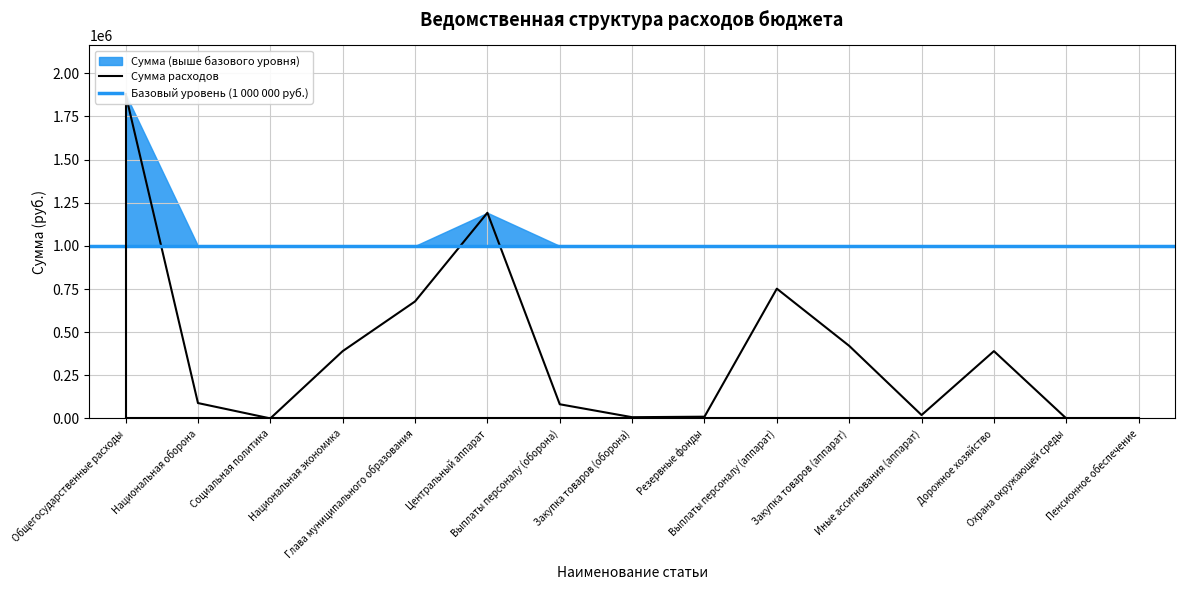

At which label does the data first exceed 89000?

Общегосударственные расходы